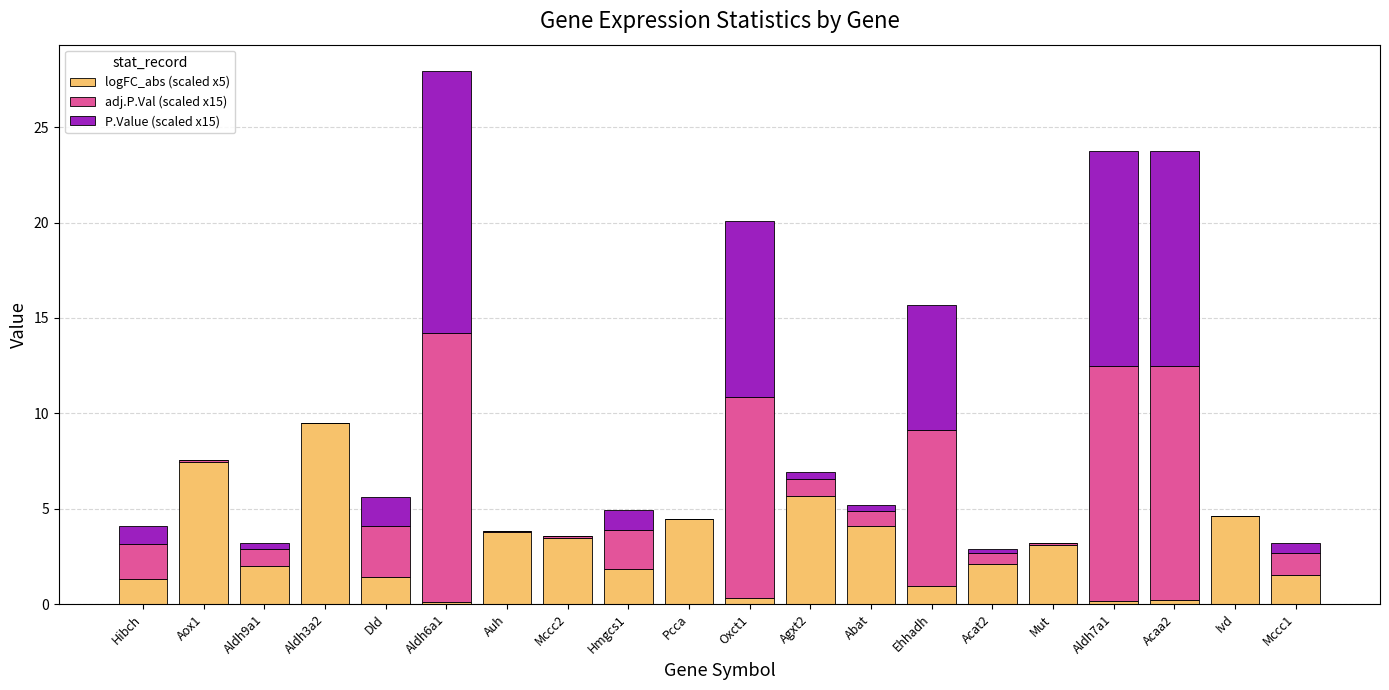

What are all the series names shown in the legend?

logFC_abs (scaled x5), adj.P.Val (scaled x15), P.Value (scaled x15)